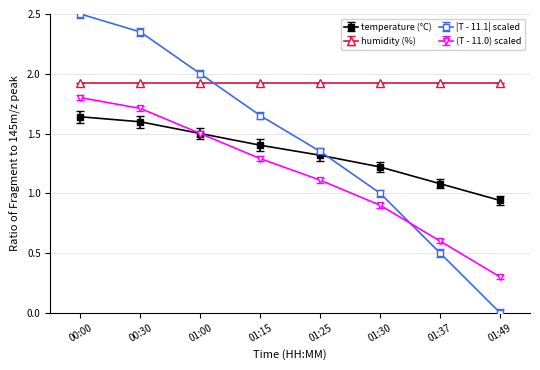

Is it true that temperature (°C) equals 0.3 at 01:49?

False